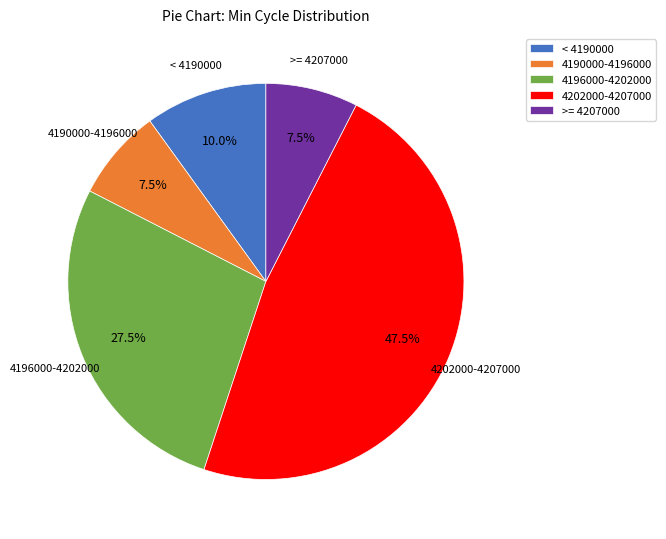

How much of the chart is everything except < 4190000?

90.0%